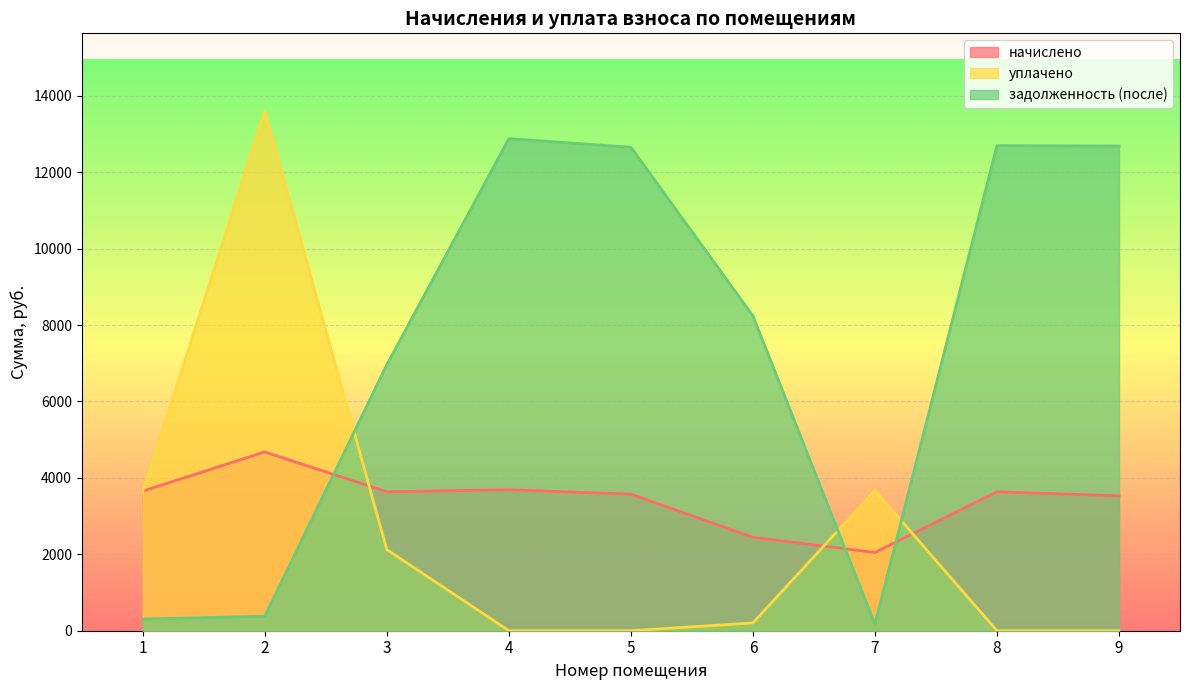

The value of уплачено at 9 is 0.0. True or false?

True